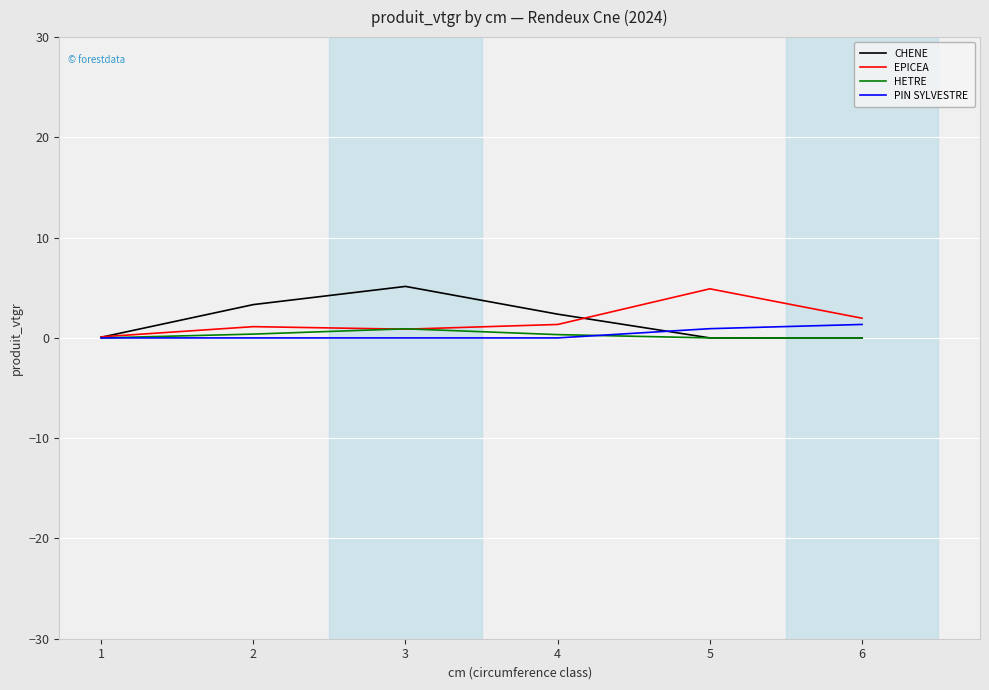

What is the difference between the highest and lowest values at 3?

5.1